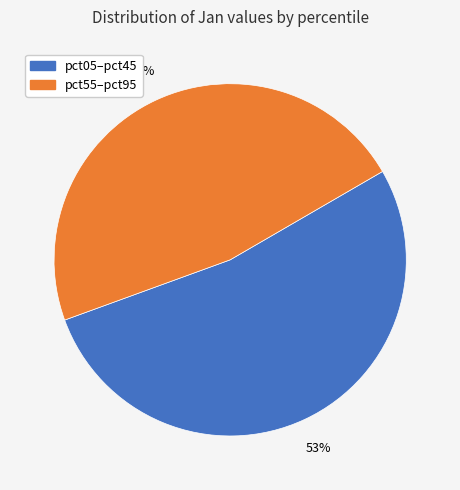

Is there a majority slice in this chart?

Yes